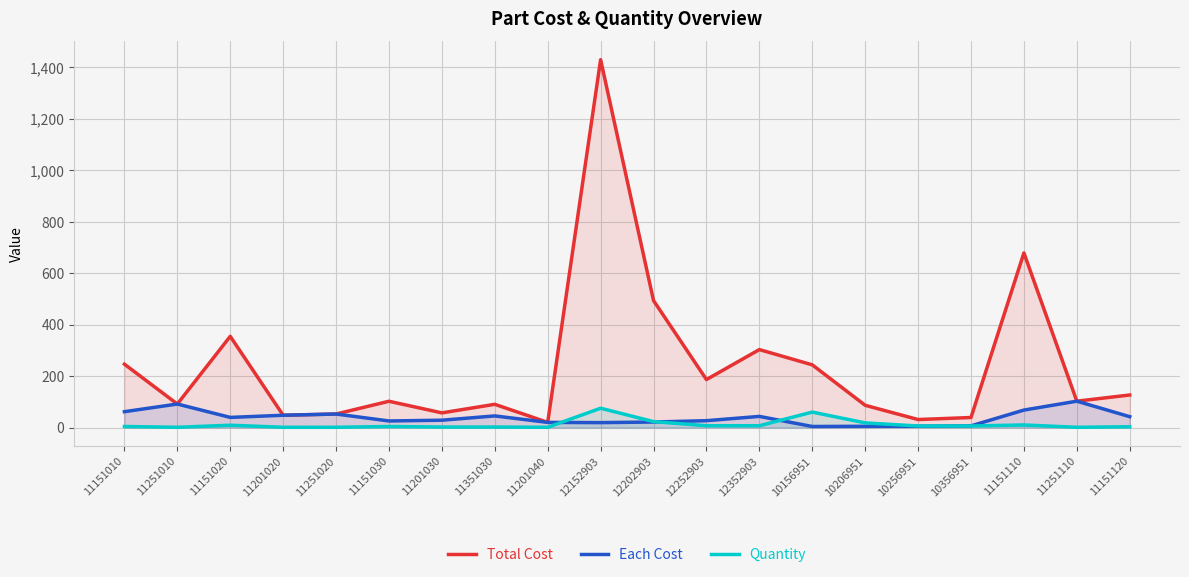

What is the sum of the Total Cost values at 11151110 and 10356951?

717.4